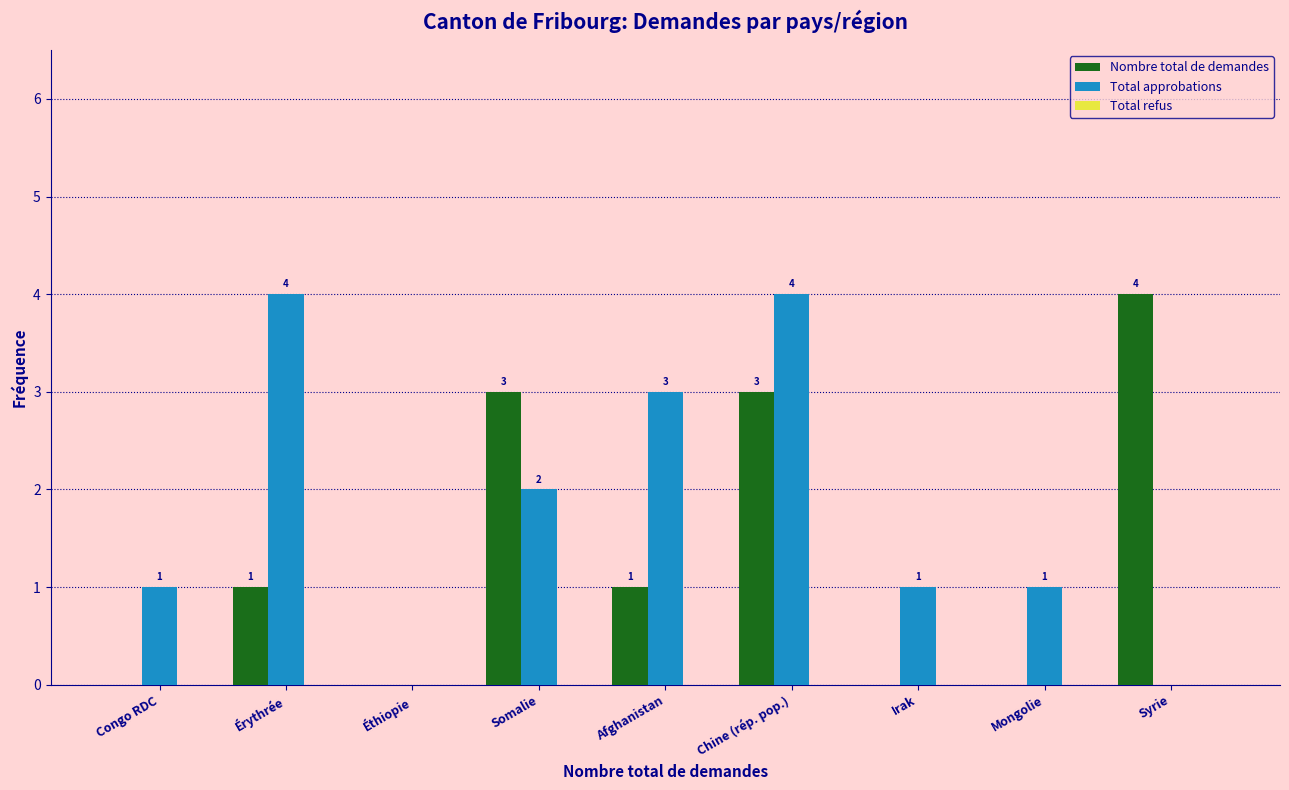

At which label does Nombre total de demandes reach its peak?

Syrie